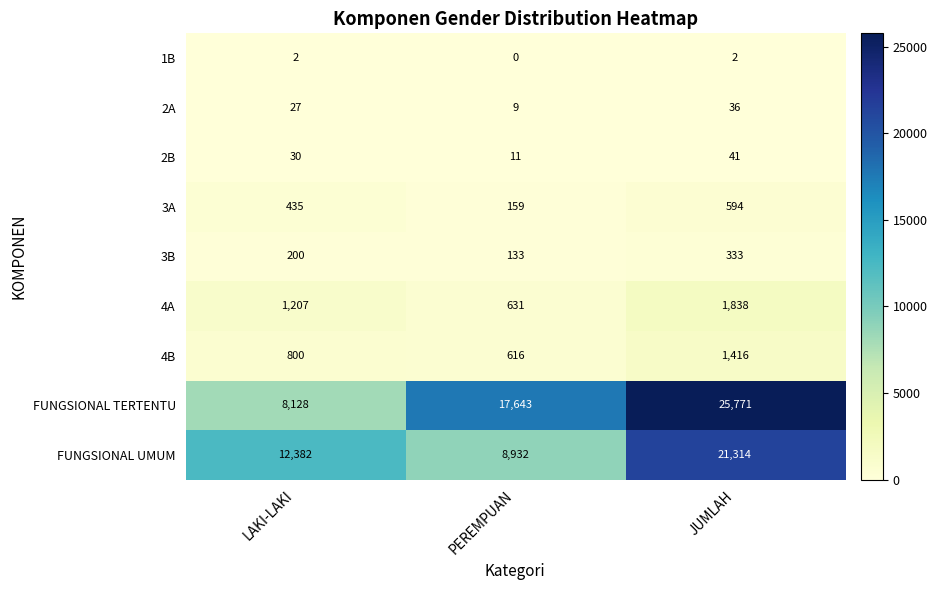

Between LAKI-LAKI and JUMLAH, which series saw the biggest shift?

FUNGSIONAL TERTENTU